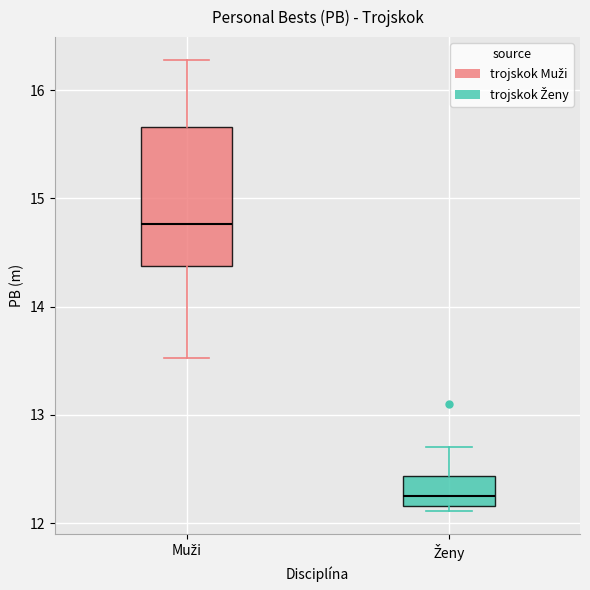

Which box has the highest median line?

Muži